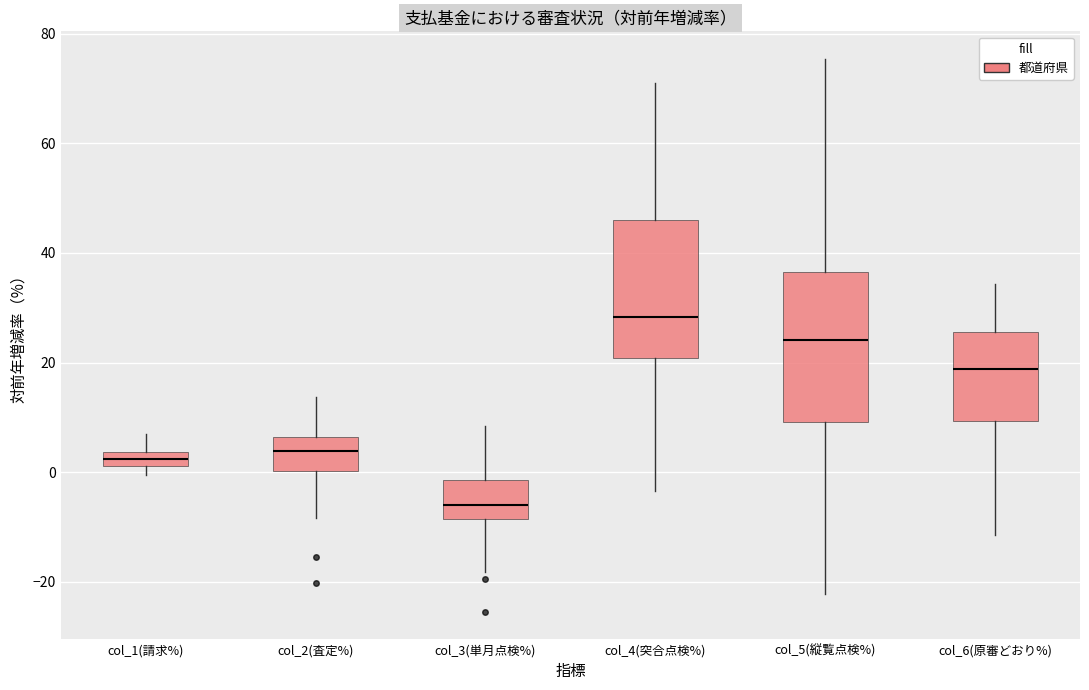

Where is the upper edge of the box for col_3(単月点検%) on the y-axis? The values are not printed on the chart, so give them approximately, as read against the axis.

-2